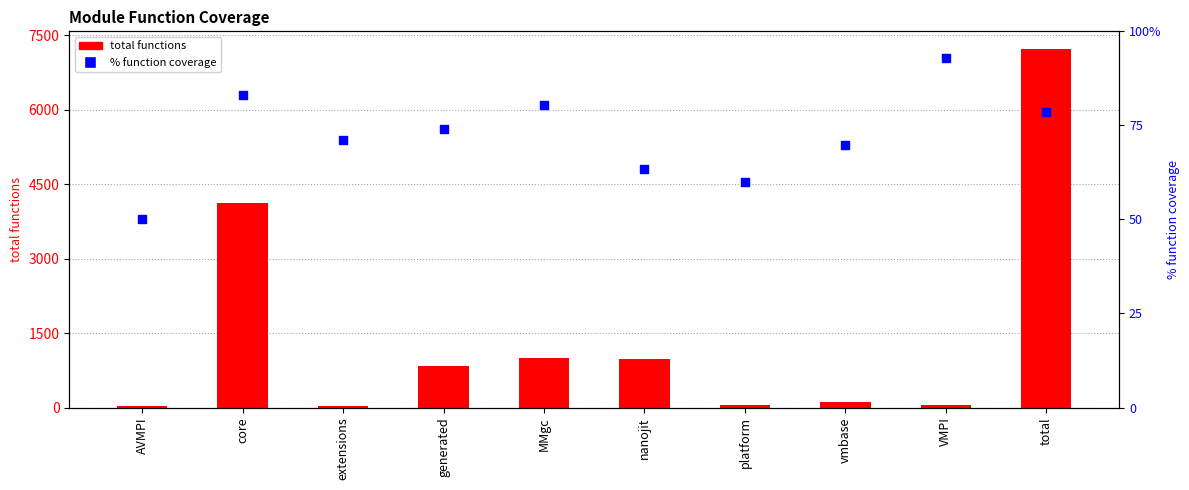

Is the value of % function coverage at core greater than the value of total functions at total?

No